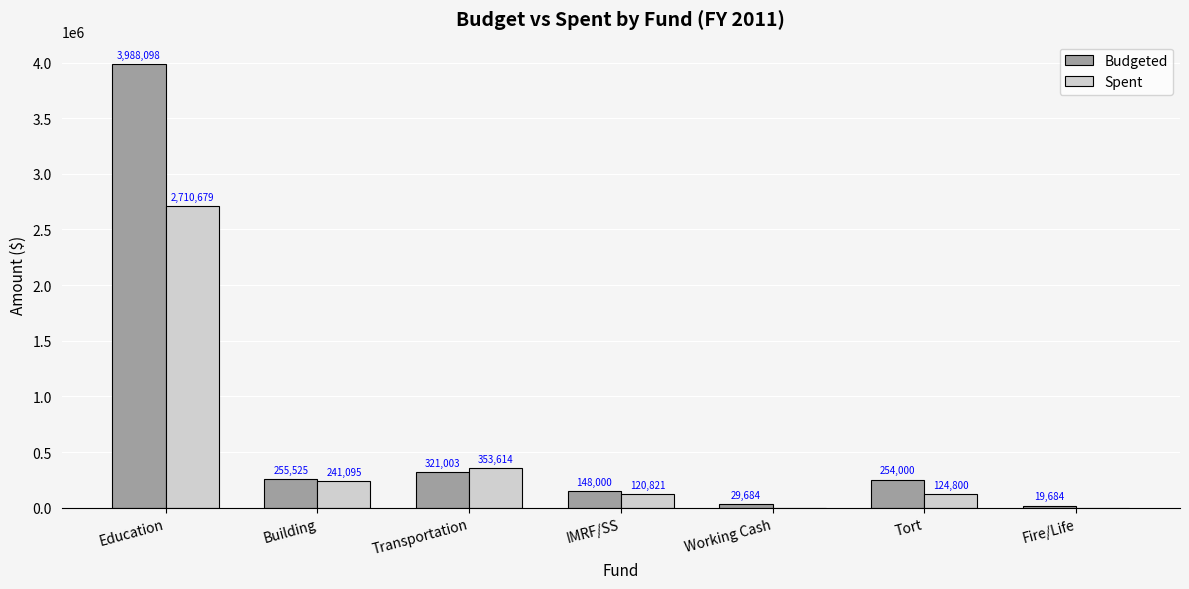

Read the Spent value at Building.

241095